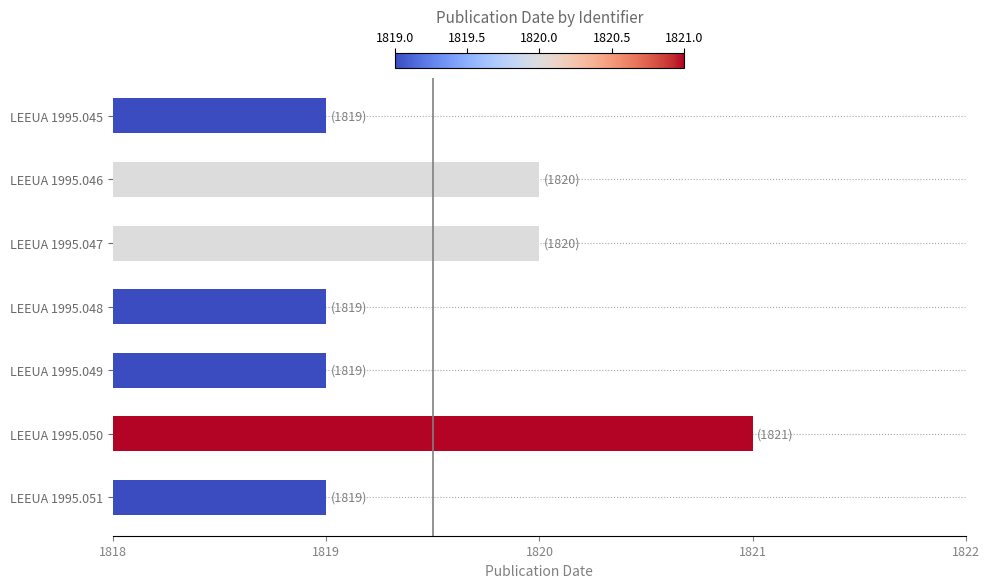

Reading top to bottom, extract all data points from this chart.

1819	1820	1820	1819	1819	1821	1819